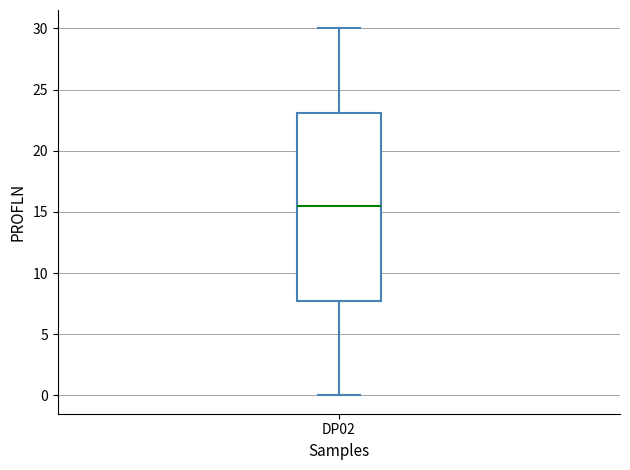

Where does the upper whisker of the box for DP02 end on the y-axis? The values are not printed on the chart, so give them approximately, as read against the axis.

30.0